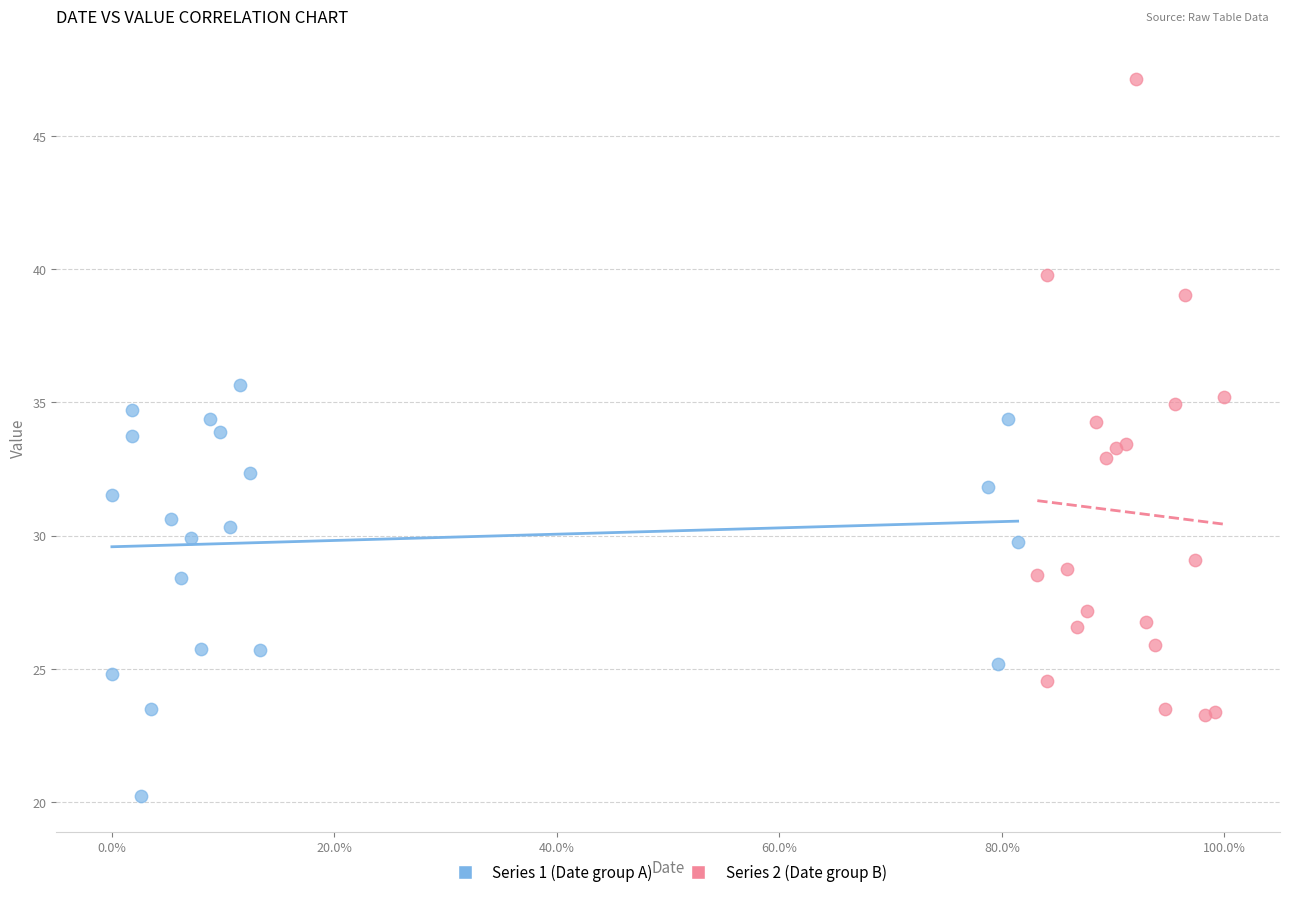

Which series reaches the maximum Y coordinate?

Series 2 (Date group B)